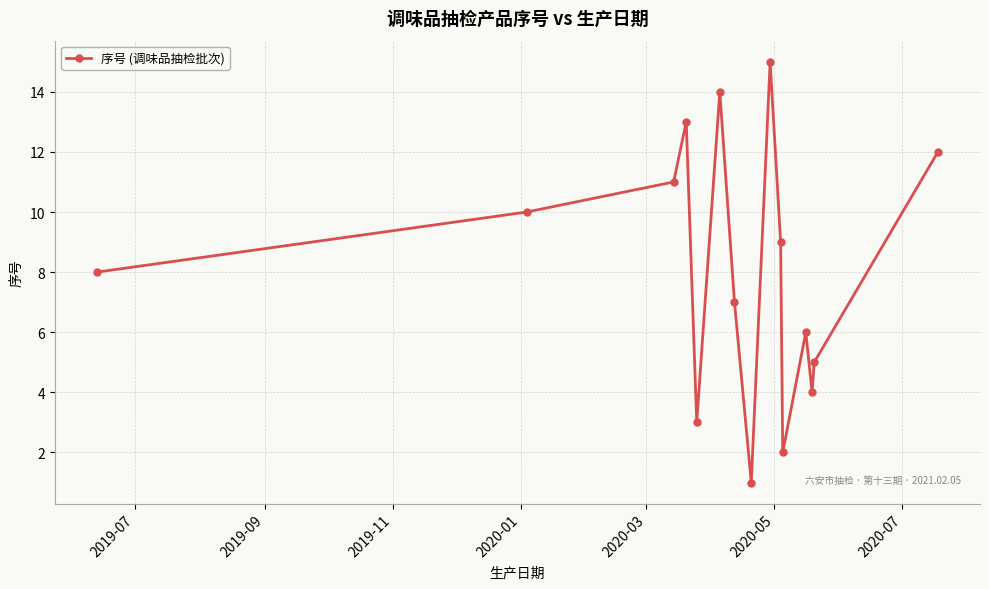

How many interior local valleys (lower than both neighbors) does the data have?

4